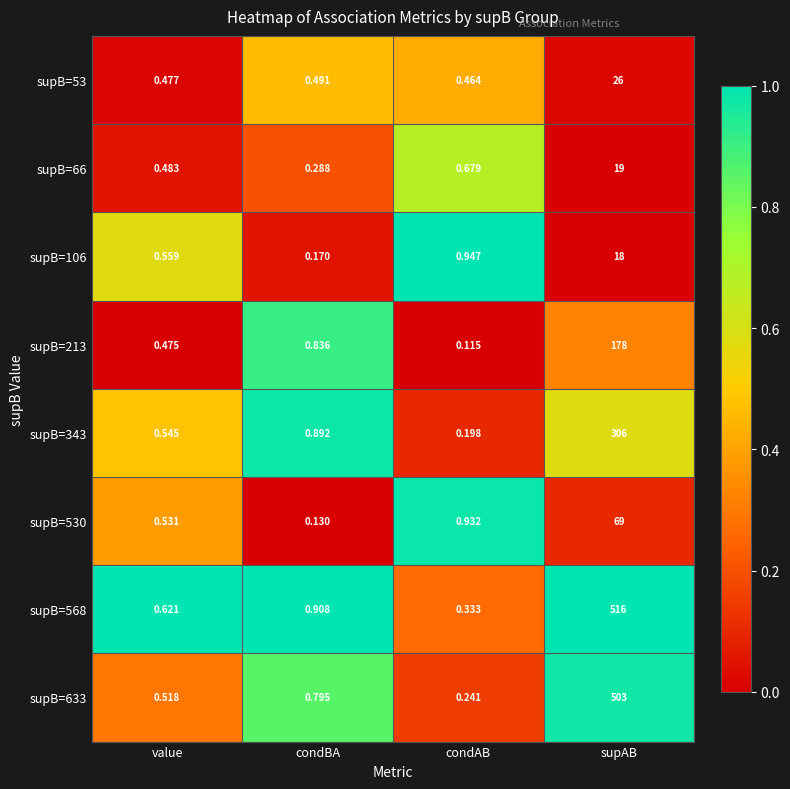

At how many categories does at least one series exceed 0?

4